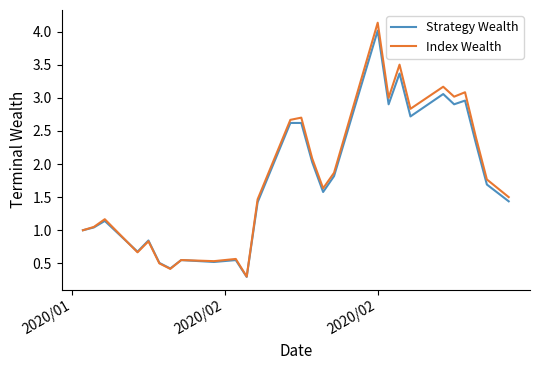

What is the minimum value shown in the chart?

0.3